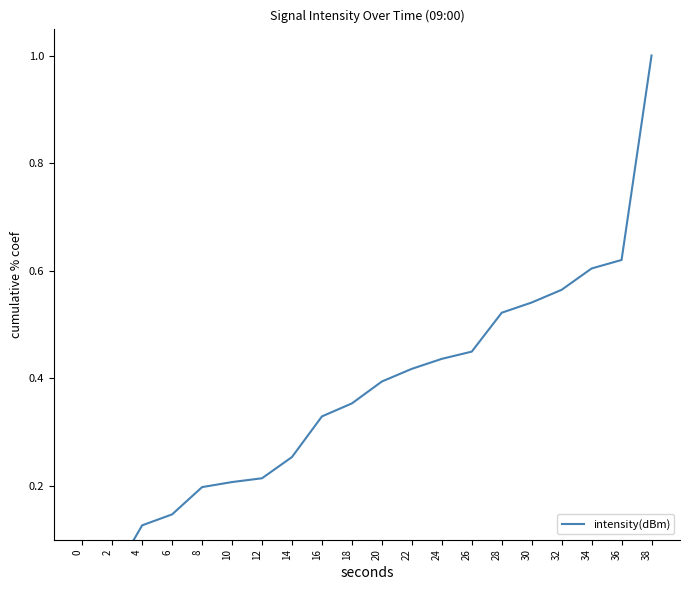

How many data points does each series have?

20